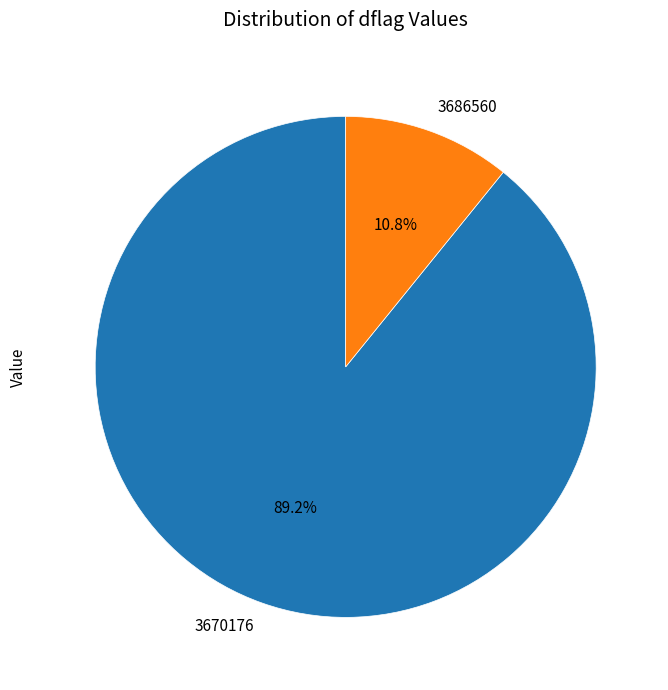

What is the largest slice in the pie chart?

3670176